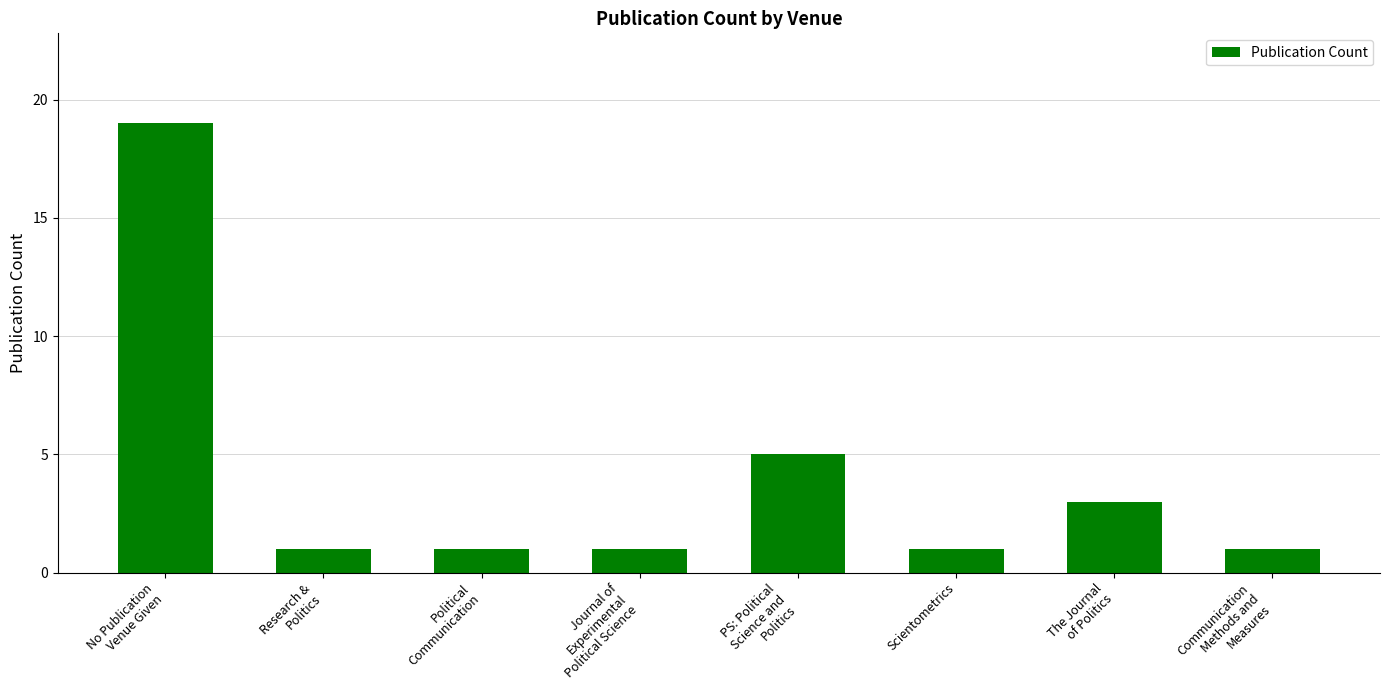

What is the label of the 3rd bar from the right?

Scientometrics